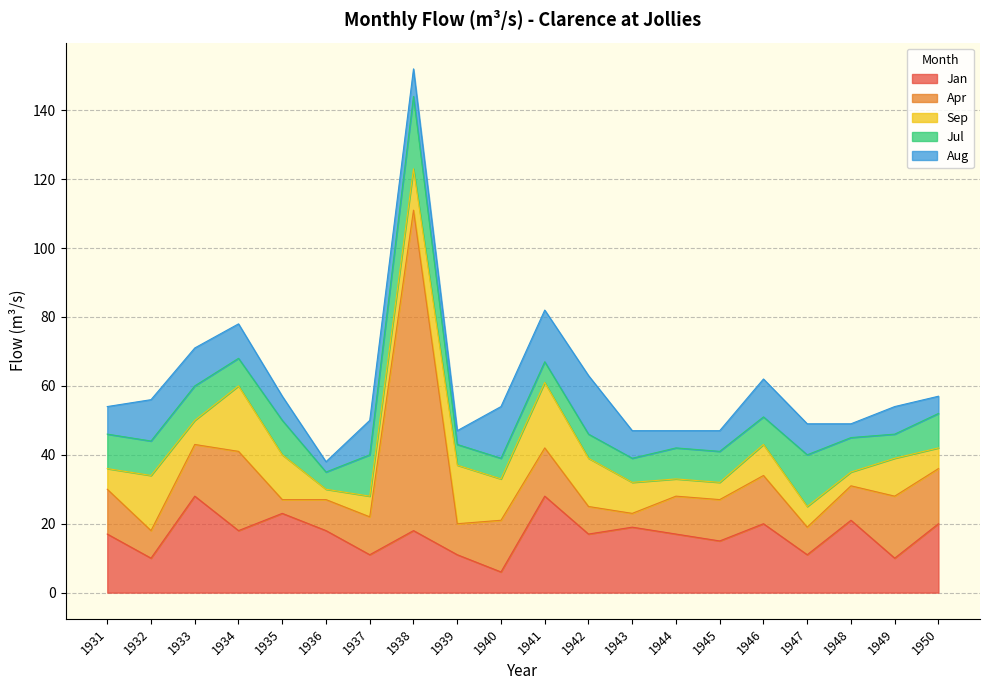

How many times do Apr and Aug cross each other?

7